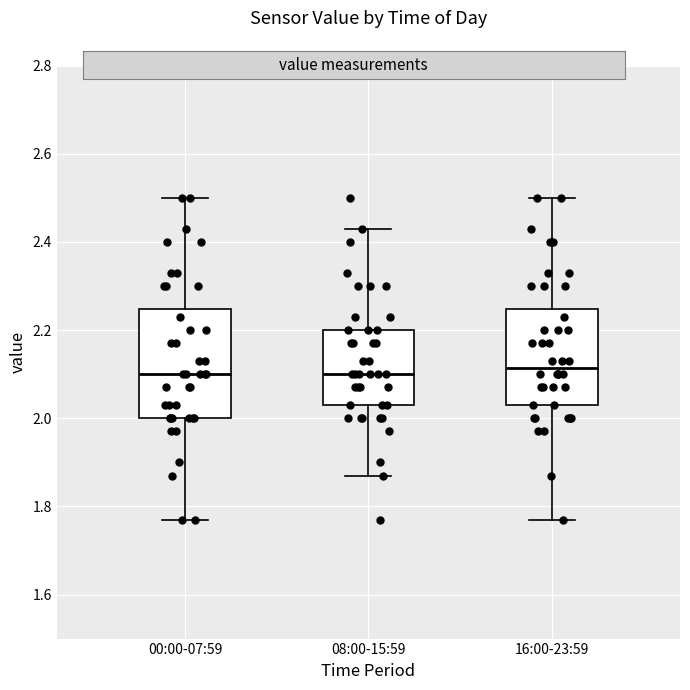

Which box is the tallest, from its lower edge to its upper edge?

00:00-07:59